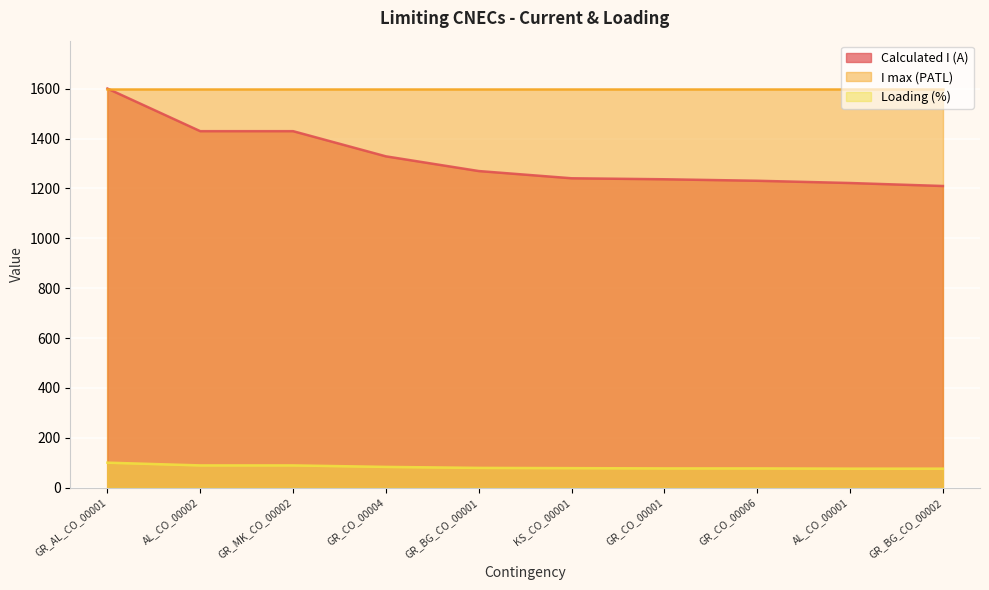

True or false: Loading (%) and I max (PATL) cross at least once.

False